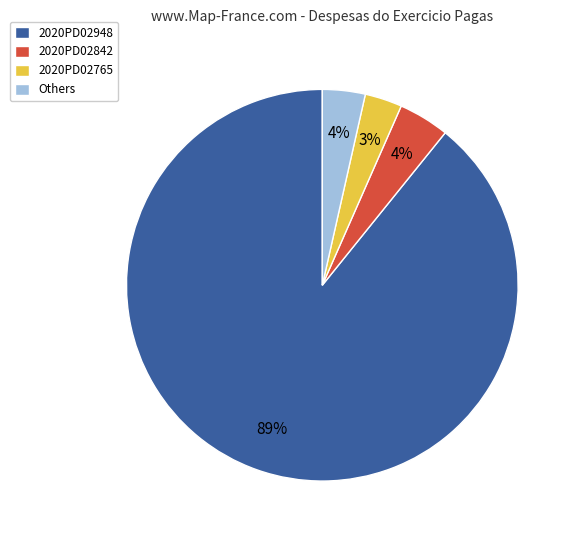

Is the sum of 2020PD02842 and 2020PD02948 greater than half?

Yes